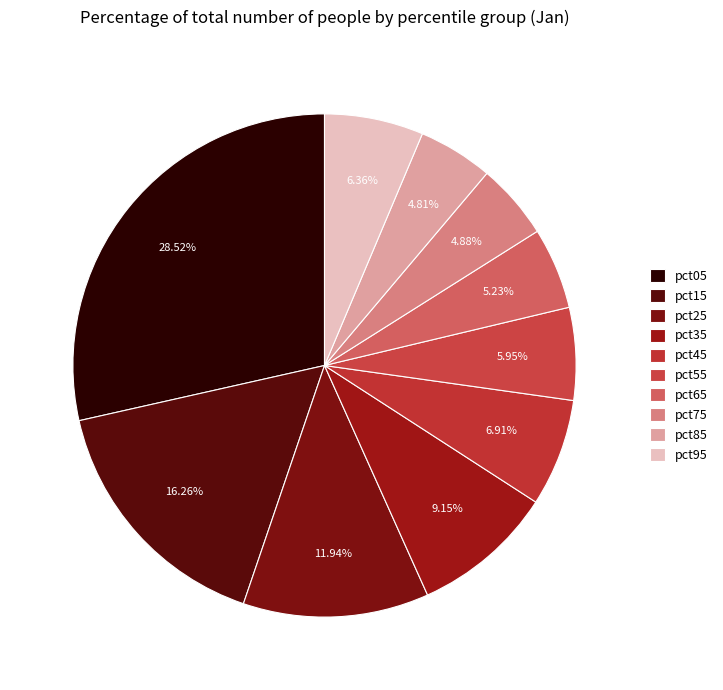

How many slices are in this pie chart?

10